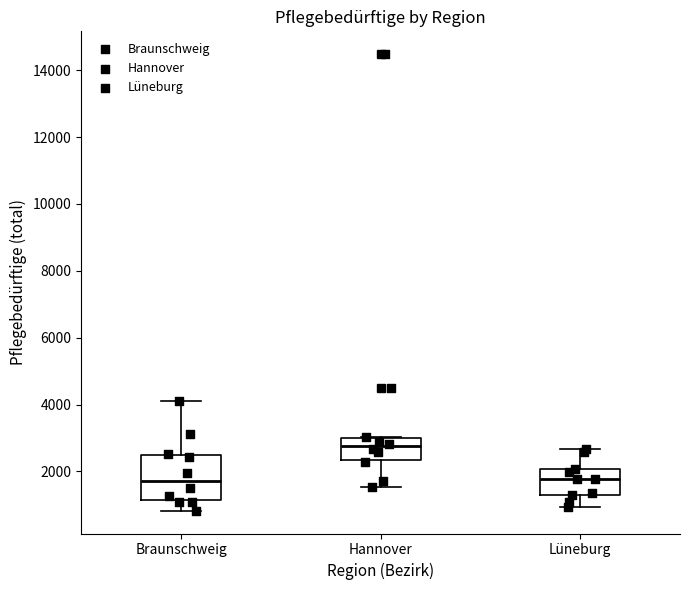

Where is the upper edge of the box for Hannover on the y-axis? The values are not printed on the chart, so give them approximately, as read against the axis.

3000